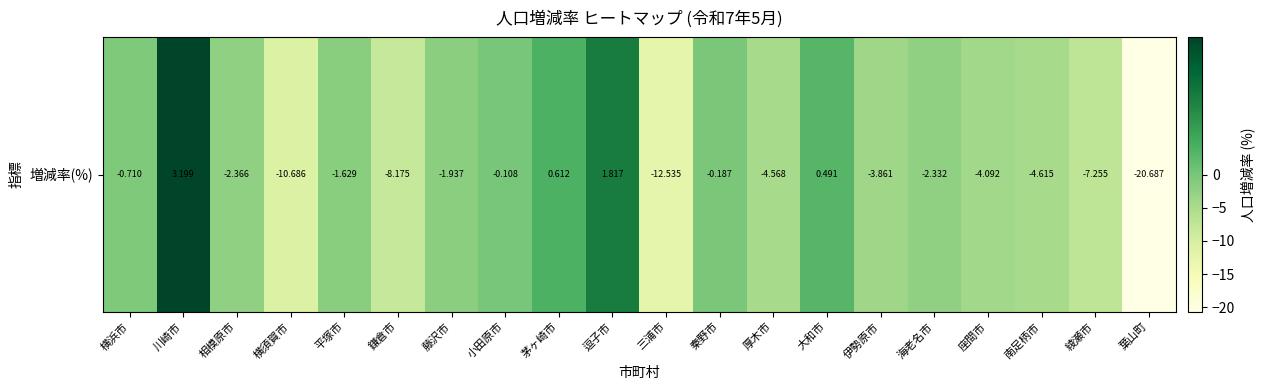

What is the sum of the values at 南足柄市 and 海老名市?

-6.9